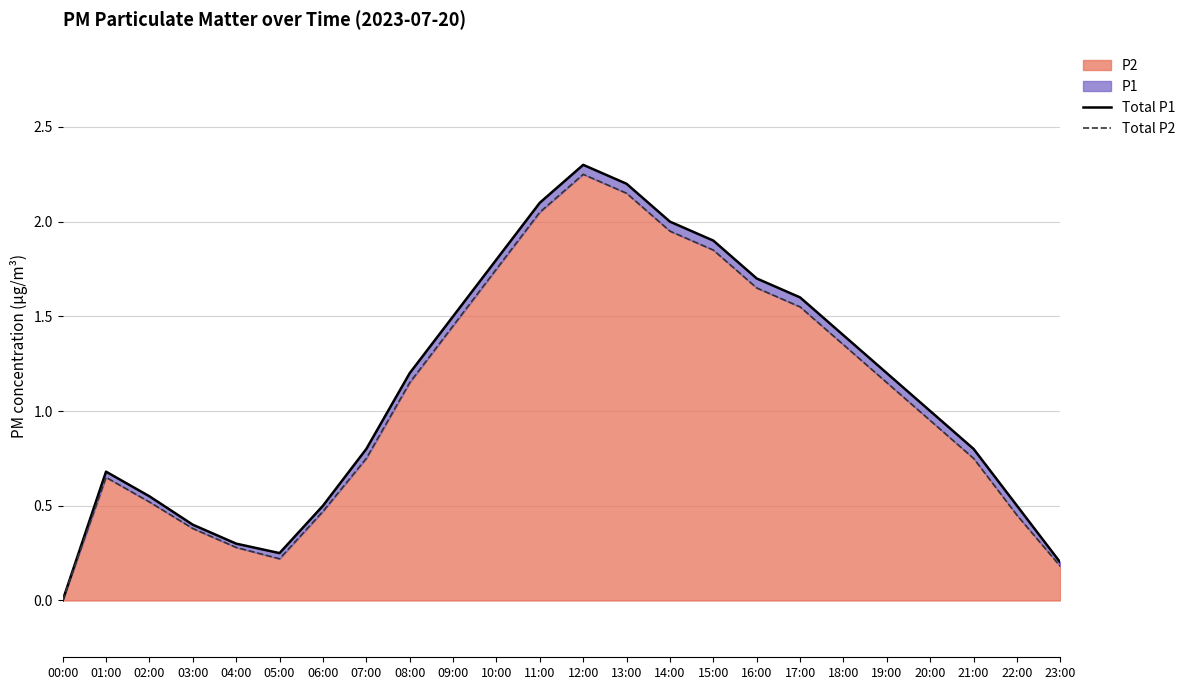

True or false: Total P1 and Total P2 cross at least once.

False